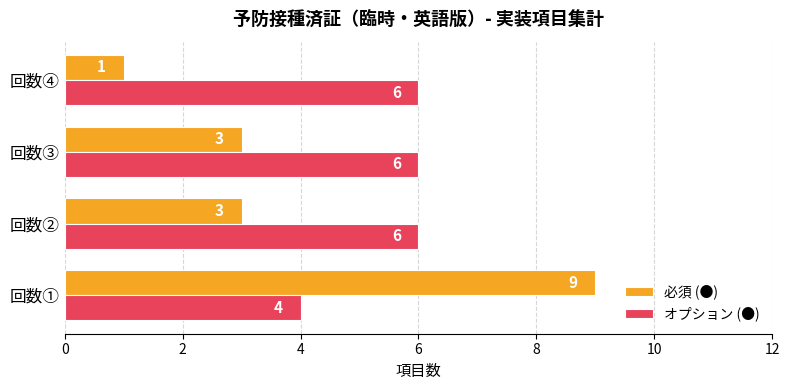

What are all the series names shown in the legend?

必須 (●), オプション (●)